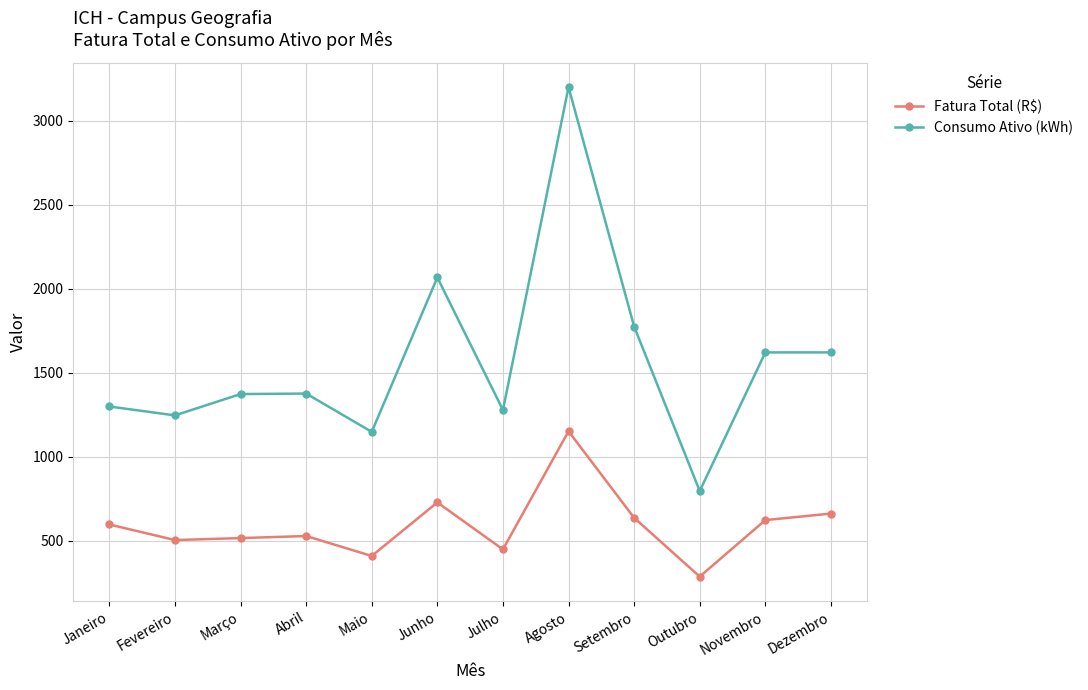

True or false: Consumo Ativo (kWh) and Fatura Total (R$) intersect in this chart.

False